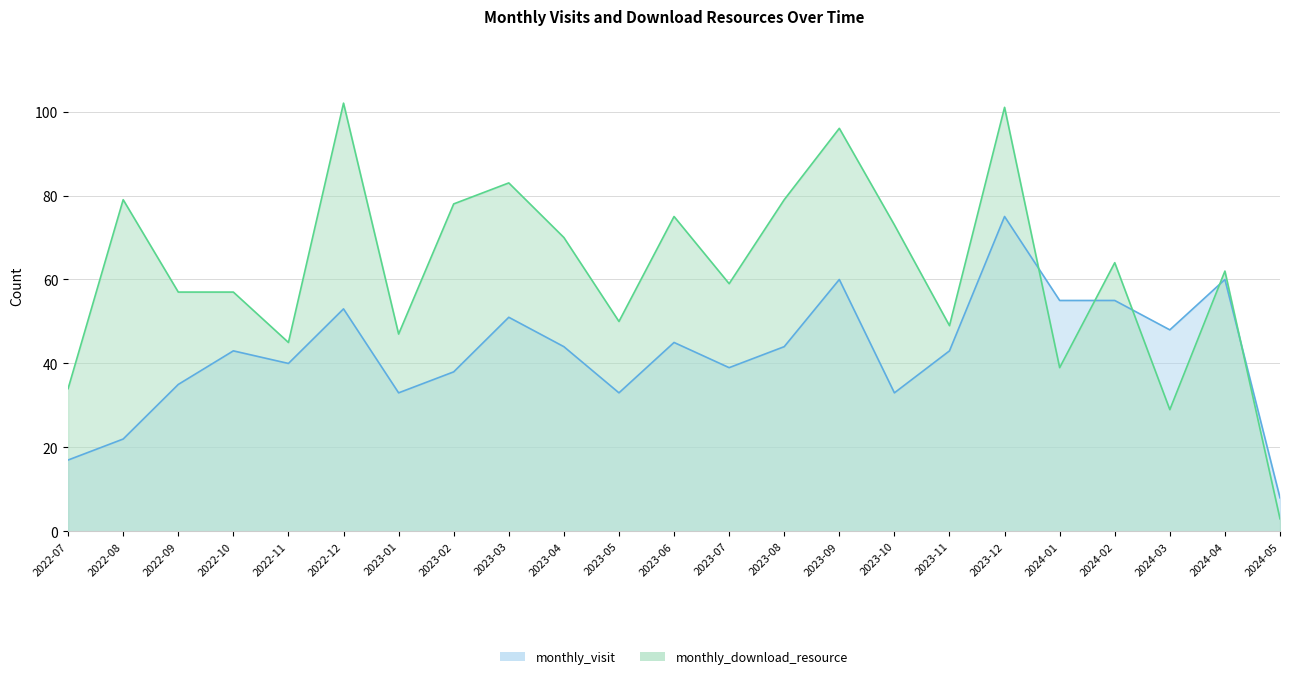

What is the total value across all series at 2023-03?

134